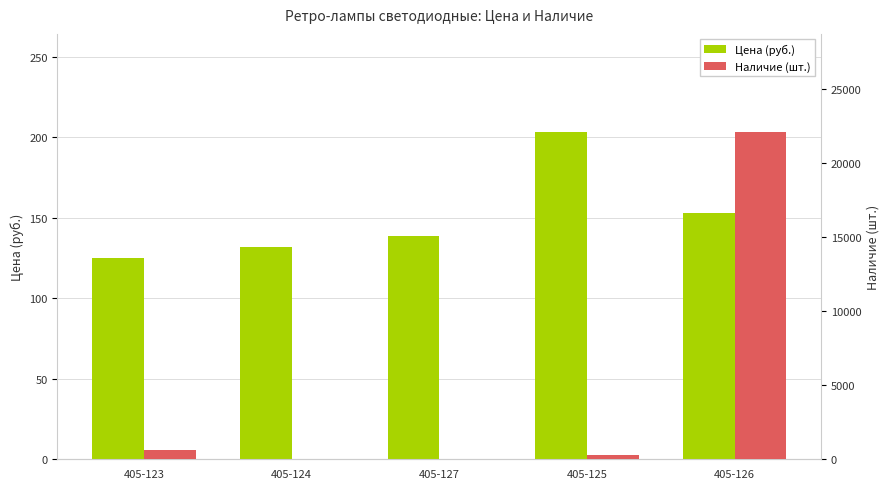

What is the sum of the Наличие (шт.) values at 405-124 and 405-125?

346.0